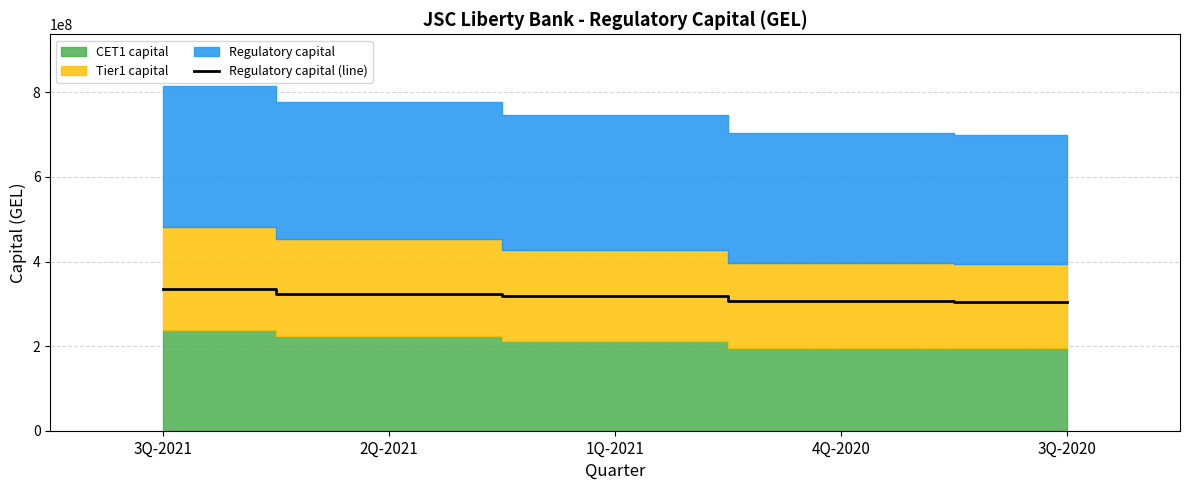

How many lines are shown in the chart?

1